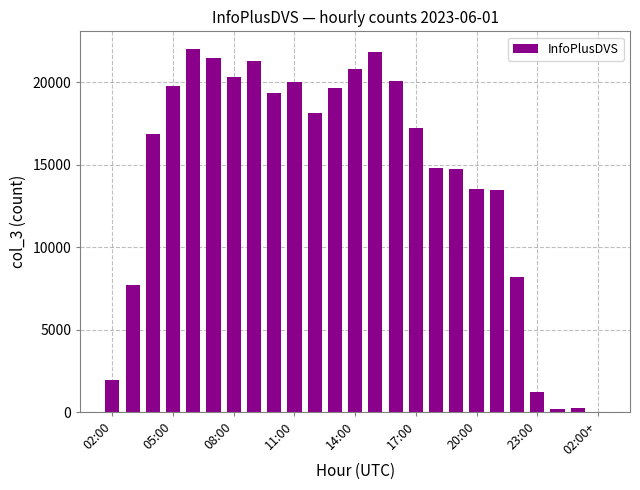

What is the sum of all values?

354877